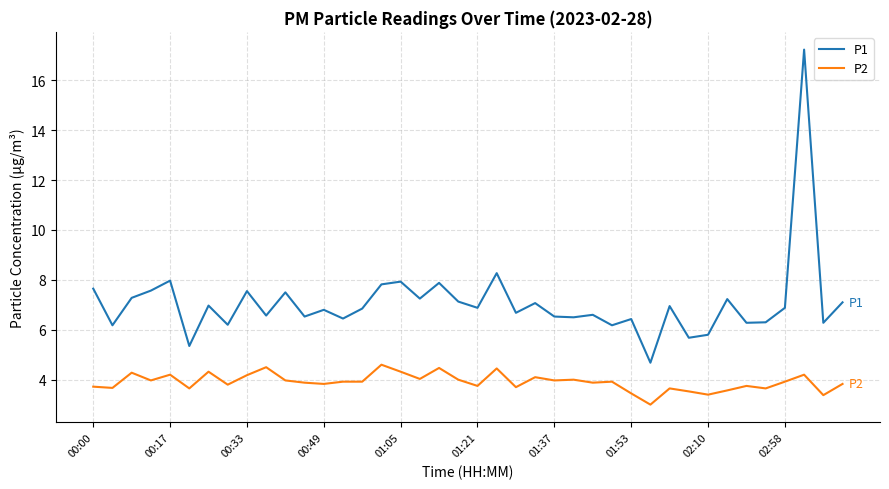

Rank the series by their maximum value, from lowest to highest.

P2, P1